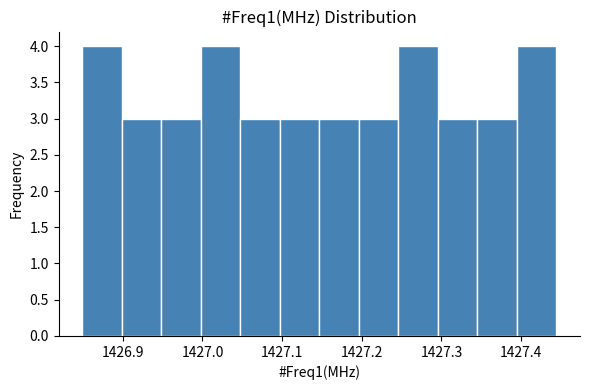

Reading left to right, list every bar in this chart as the range it spans on the x-axis followed by its height. Neither the bar edges nor the heights are printed on the chart, so give them approximately, as read against the axes.

1426.85 to 1426.90: 4
1426.90 to 1426.95: 3
1426.95 to 1427.00: 3
1427.00 to 1427.05: 4
1427.05 to 1427.10: 3
1427.10 to 1427.15: 3
1427.15 to 1427.20: 3
1427.20 to 1427.25: 3
1427.25 to 1427.30: 4
1427.30 to 1427.35: 3
1427.35 to 1427.39: 3
1427.39 to 1427.44: 4